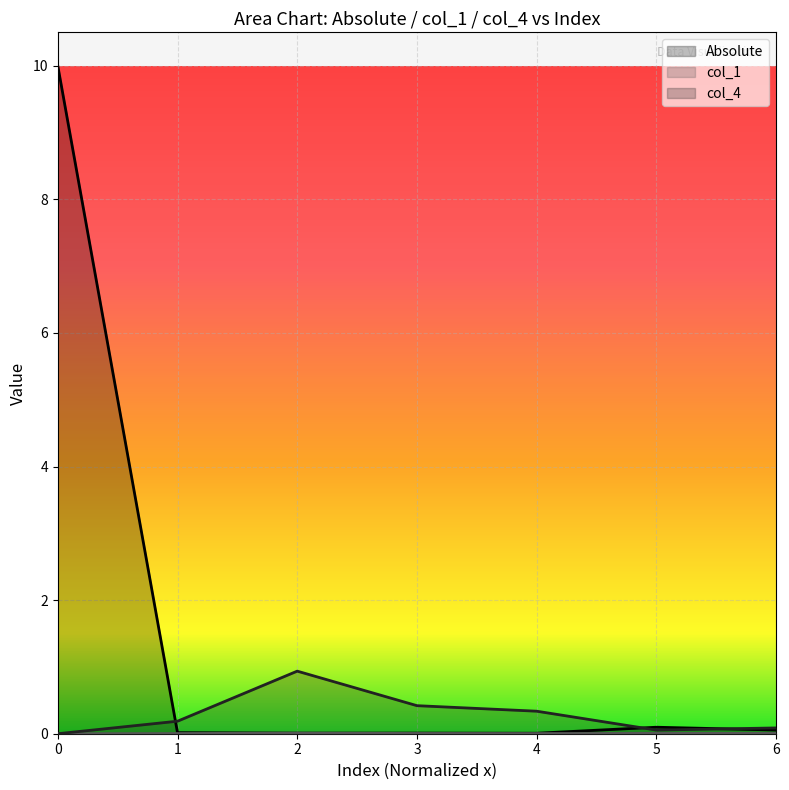

At how many categories does at least one series exceed 7?

1